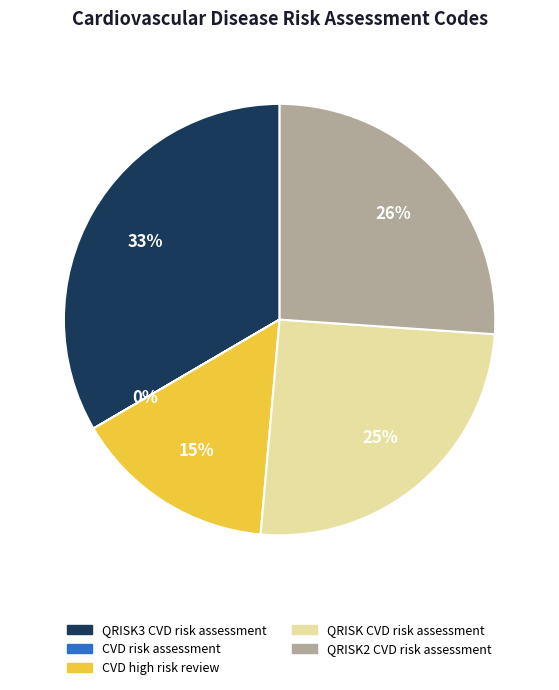

Is there any slice that represents more than half of the pie?

No